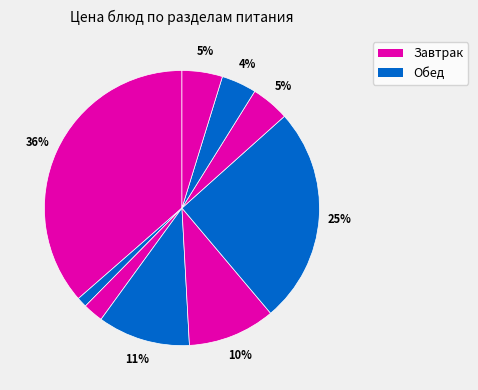

How many segments does this pie chart have?

9